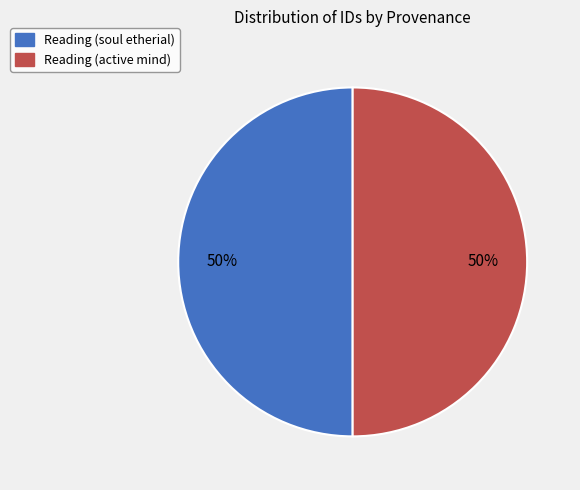

What is the ratio of the value at Reading (soul etherial) to the value at Reading (active mind)?

1.0